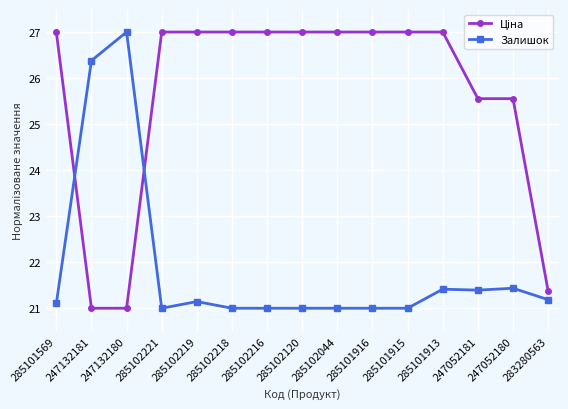

At which label is Залишок closest to 24?

247132181